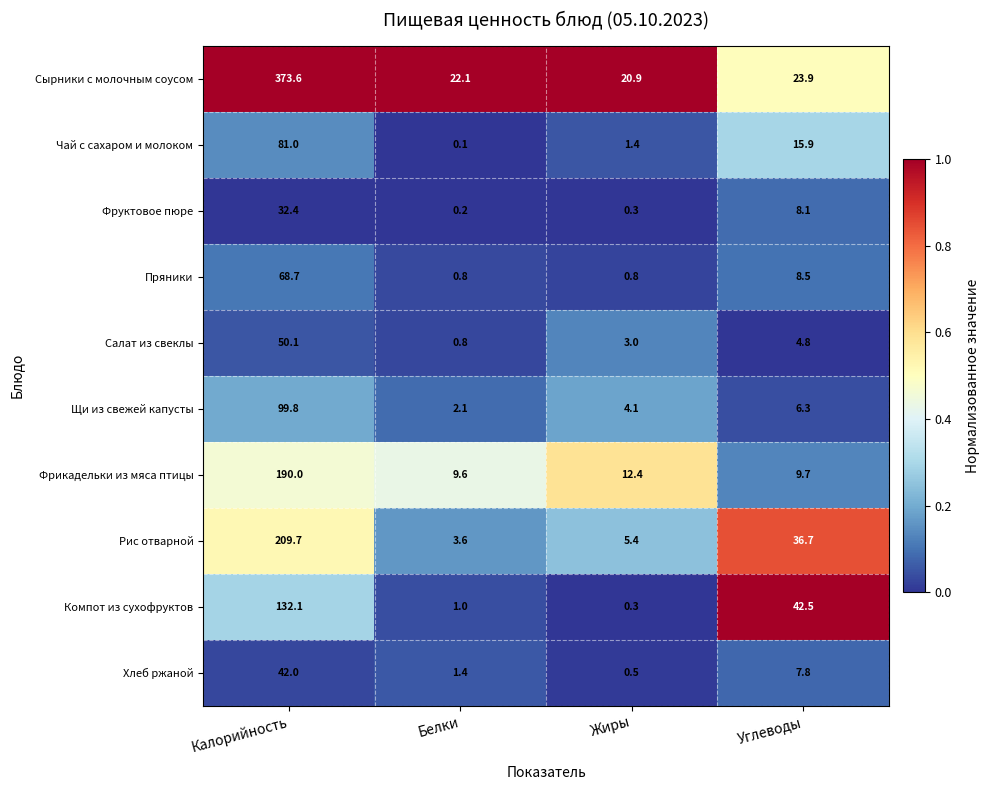

What is the sum of the Пряники values at Калорийность and Белки?

69.5